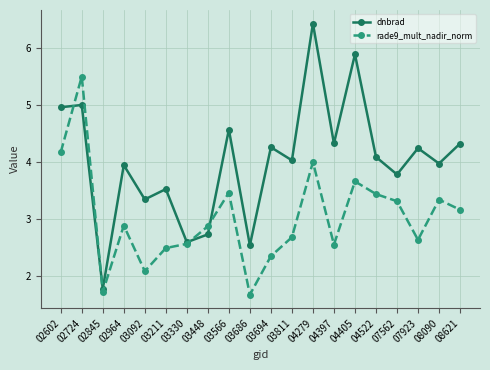

What is the approximate value of dnbrad at 03211?

3.5